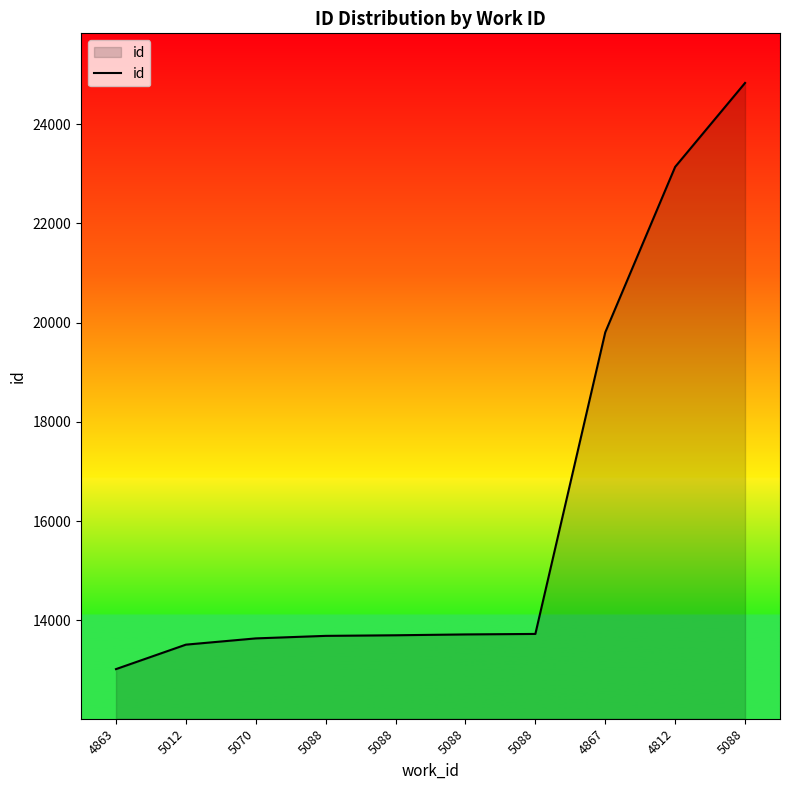

Where does the data first go above 13716?

5088